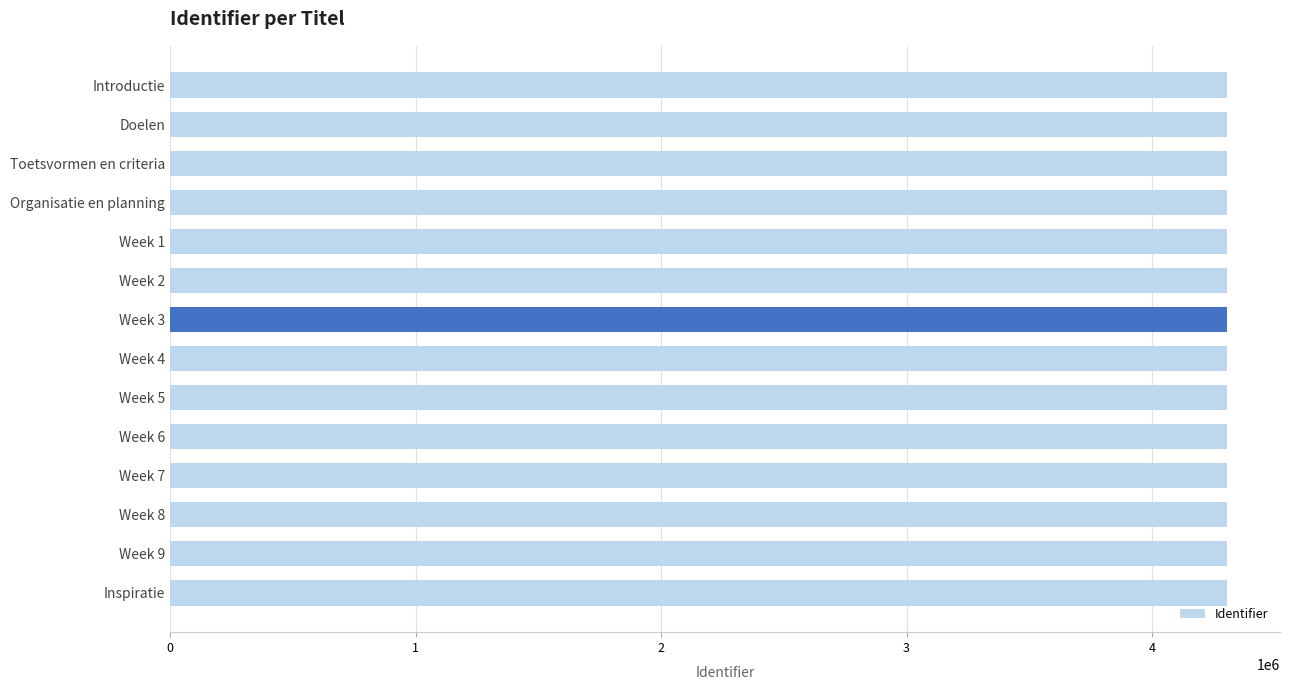

Is it true that the value at Week 5 is 4305712?

True